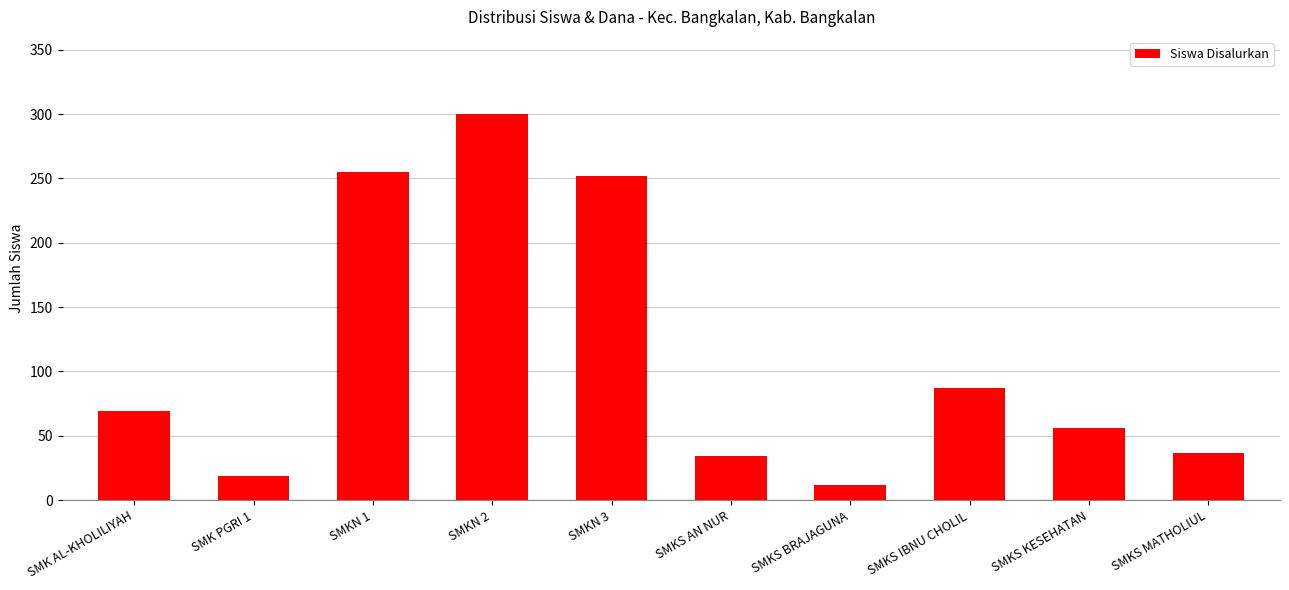

Reading left to right, list all the values displayed in this chart.

69	19	255	300	252	34	12	87	56	37